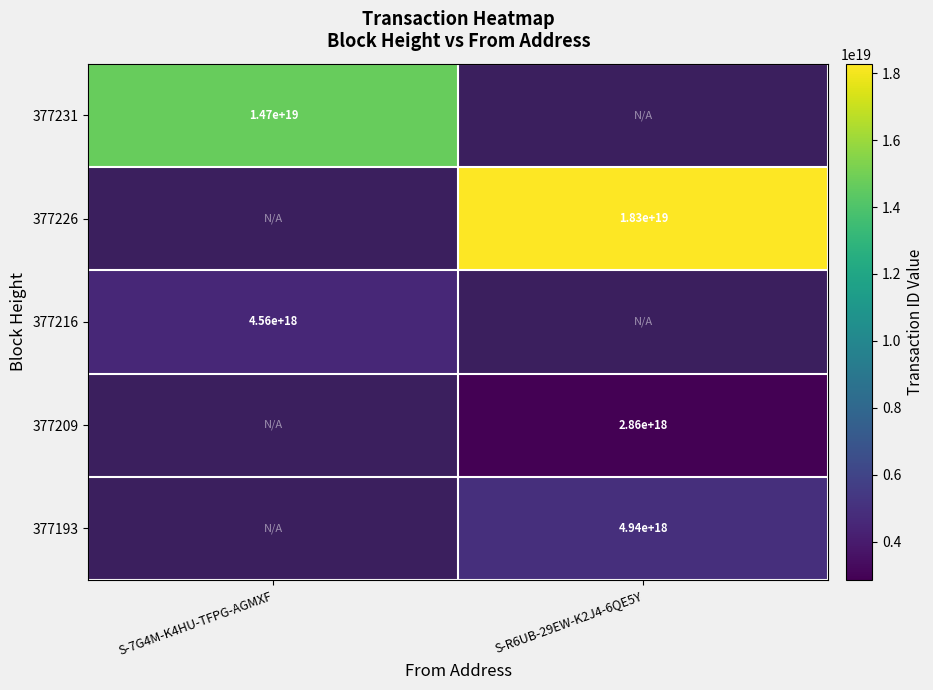

The value of 377209 at S-R6UB-29EW-K2J4-6QE5Y is 1150631146909046784. True or false?

False